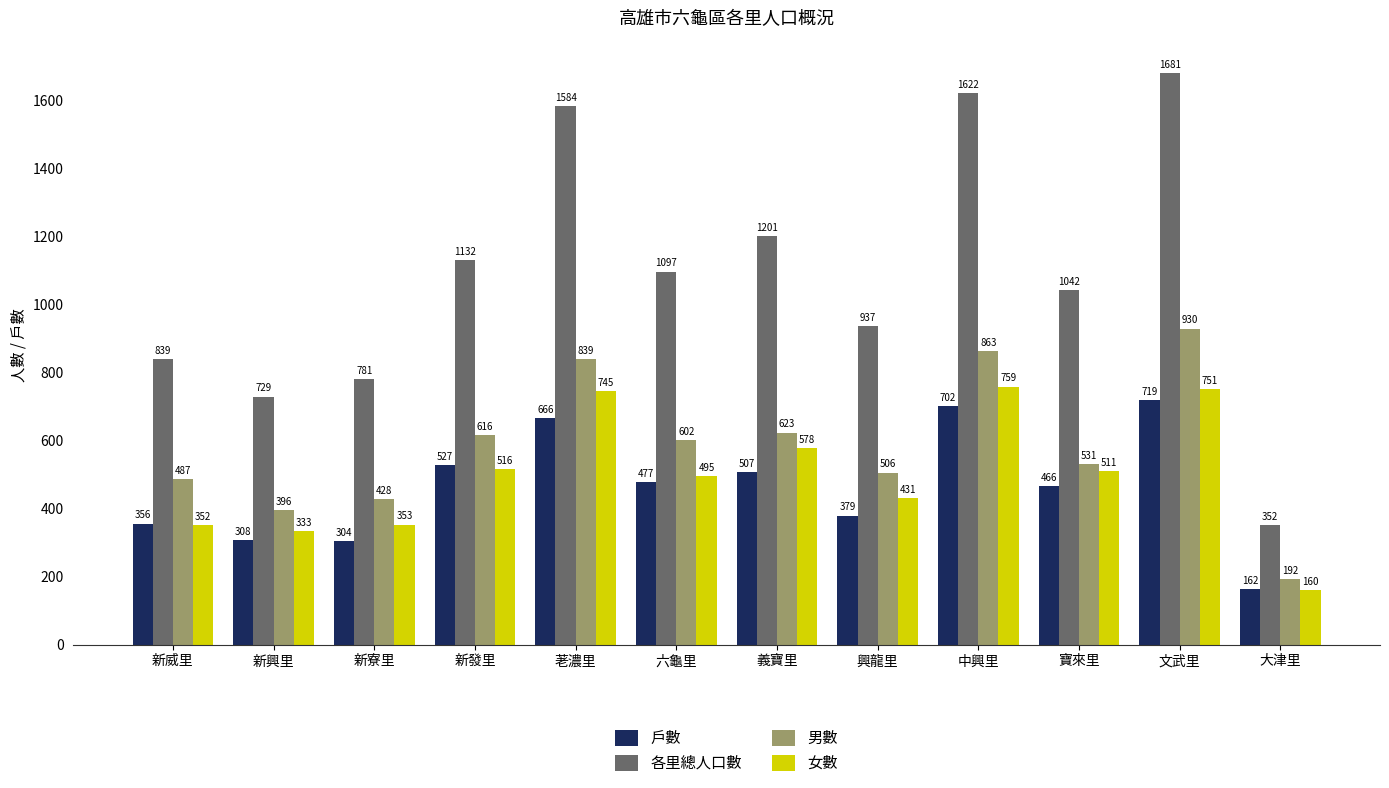

What is the label of the 5th bar from the left?

荖濃里